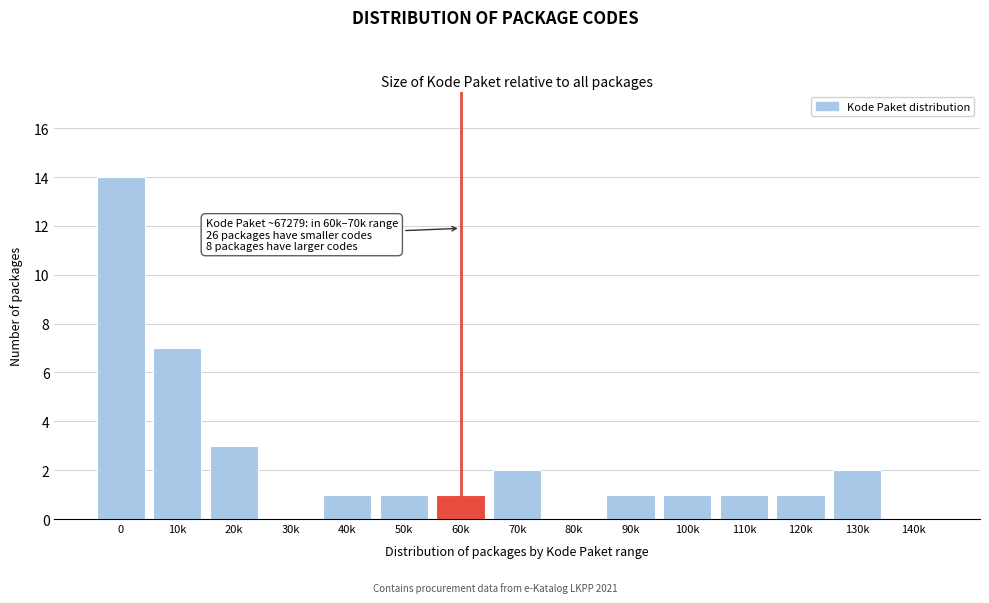

Reading right to left, extract all data points from this chart.

140k=0	130k=2	120k=1	110k=1	100k=1	90k=1	80k=0	70k=2	60k=1	50k=1	40k=1	30k=0	20k=3	10k=7	0=14